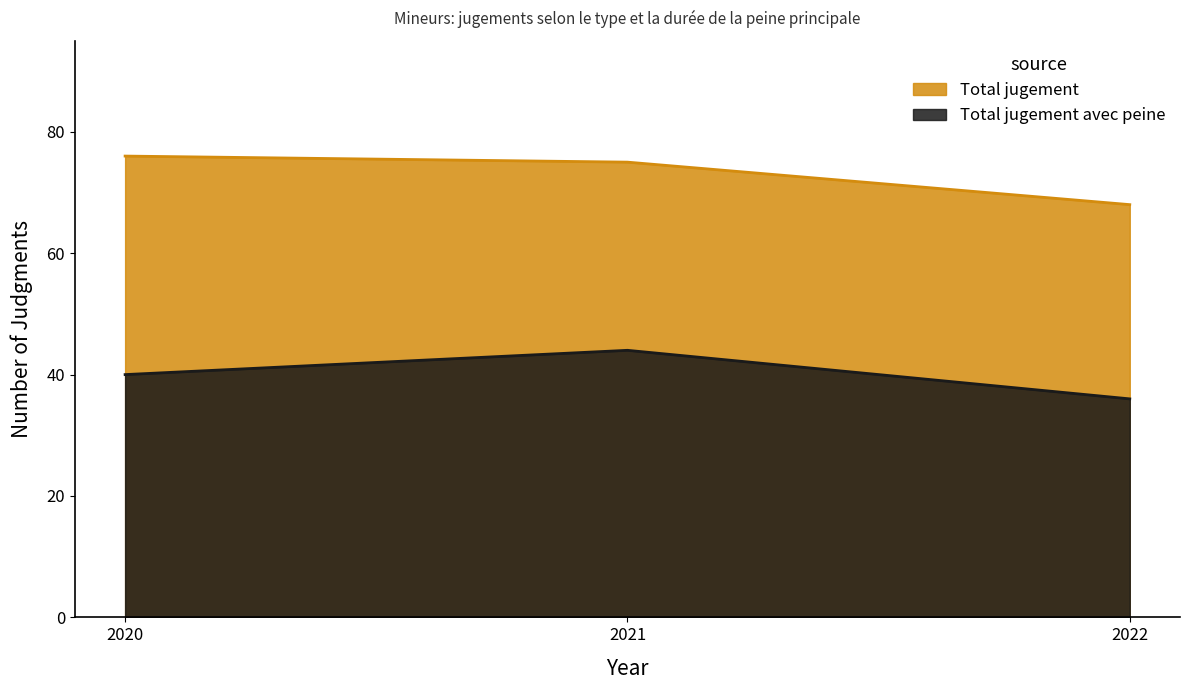

At which label is Total jugement avec peine closest to 40?

2020